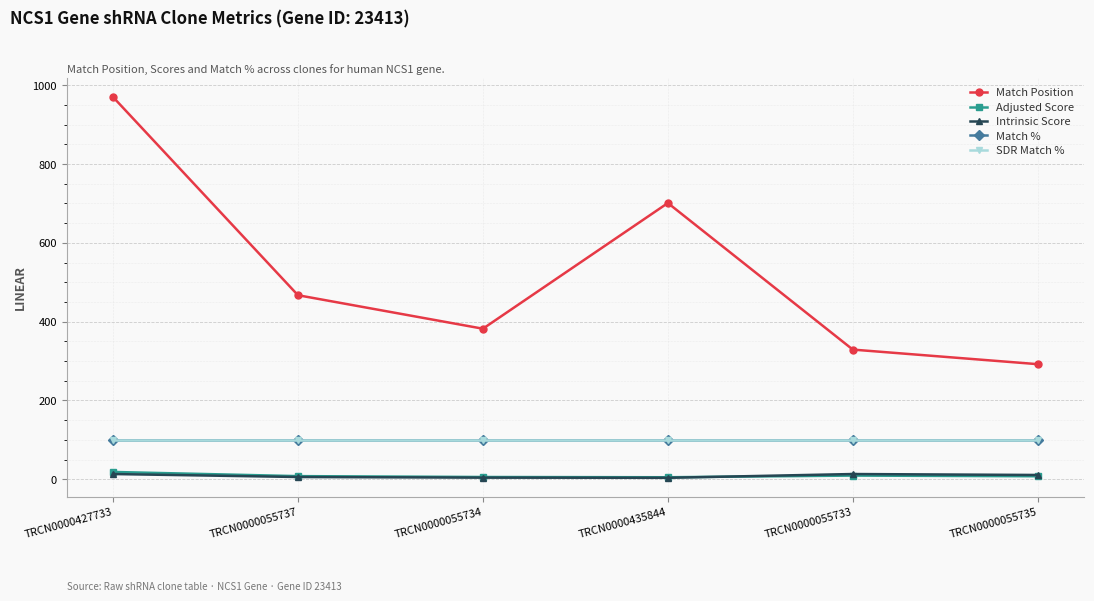

What is the label of the 5th point from the left?

TRCN0000055733